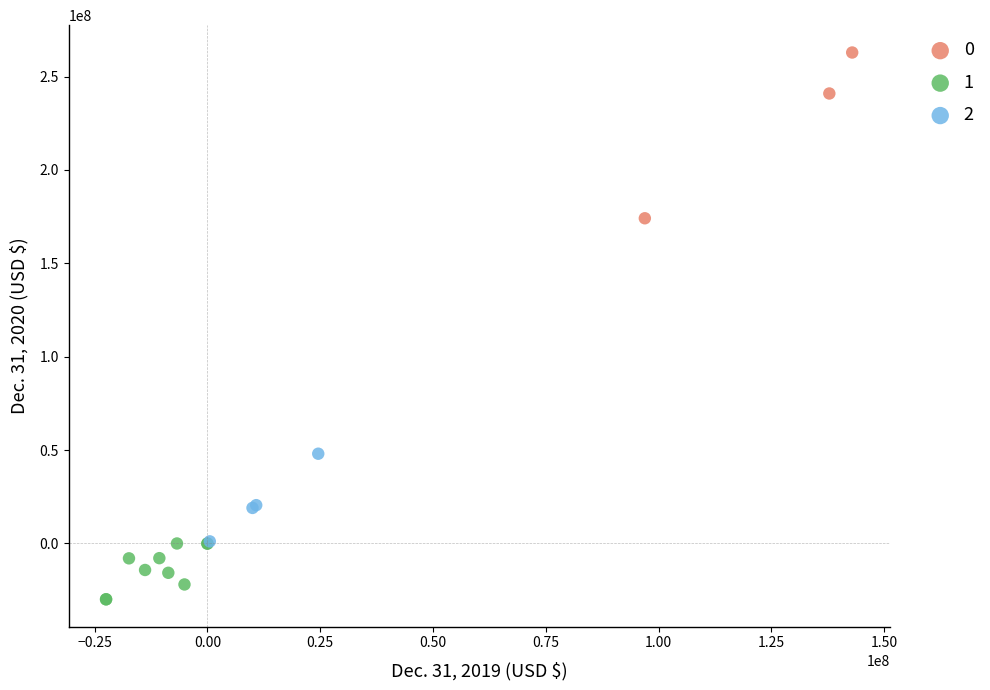

Which series contains the highest Y value?

0